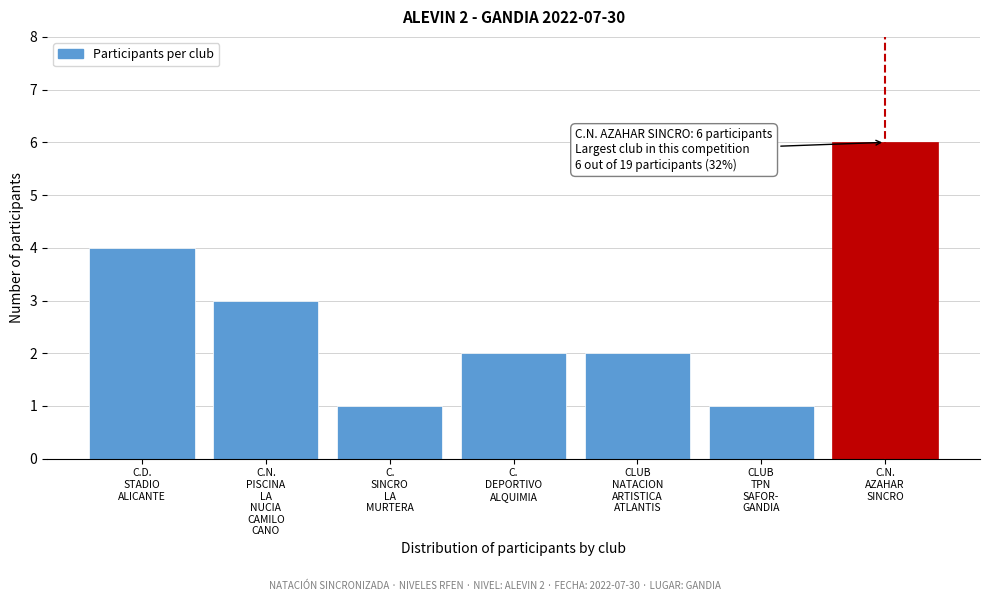

Reading left to right, transcribe all the data shown in this chart.

4	3	1	2	2	1	6